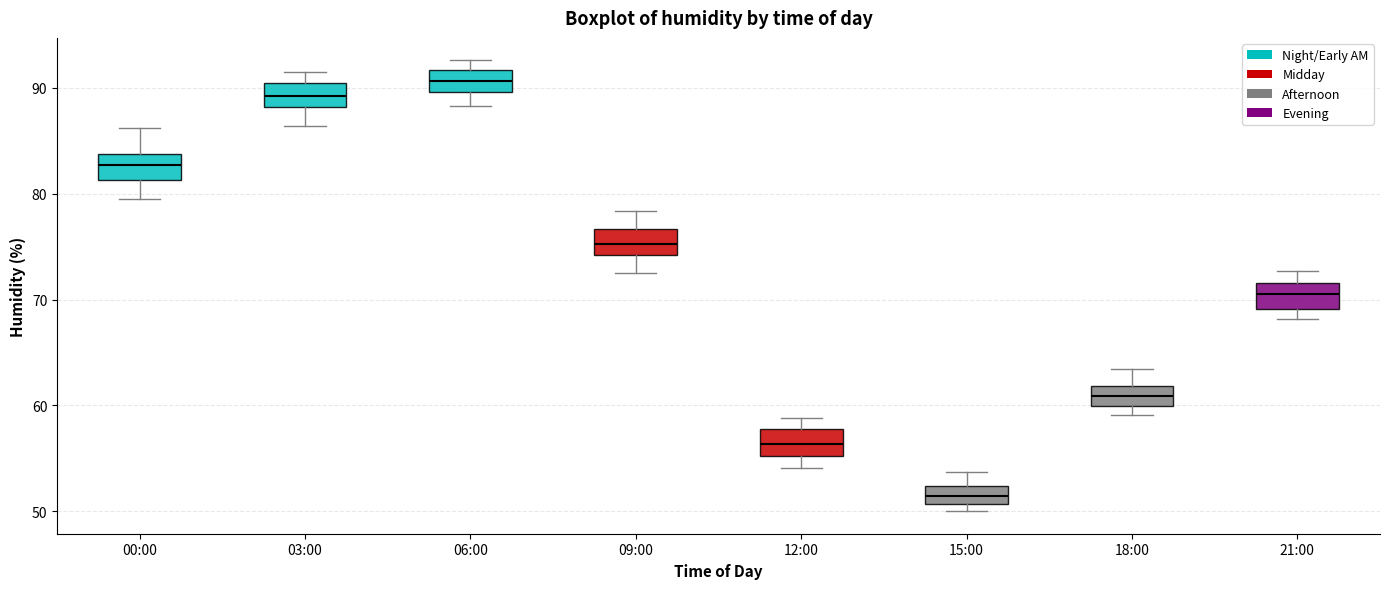

Which box has the highest median line?

06:00